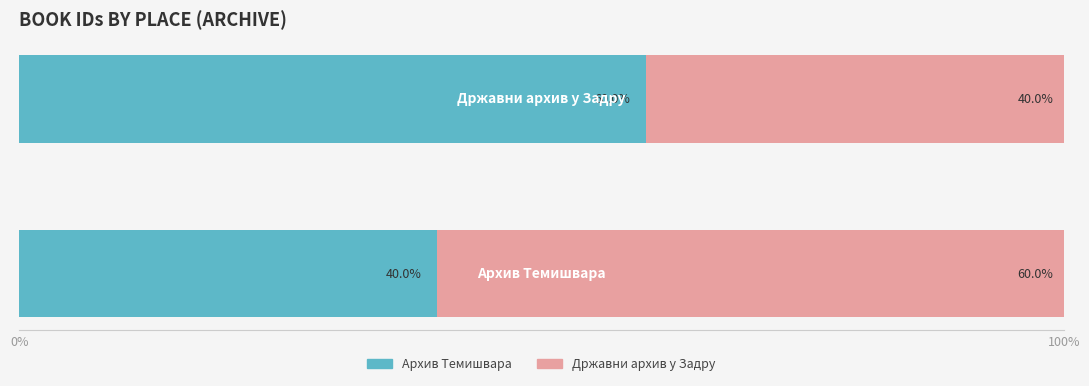

What is the difference between the maximum and minimum values in the Архив Темишвара series?

20